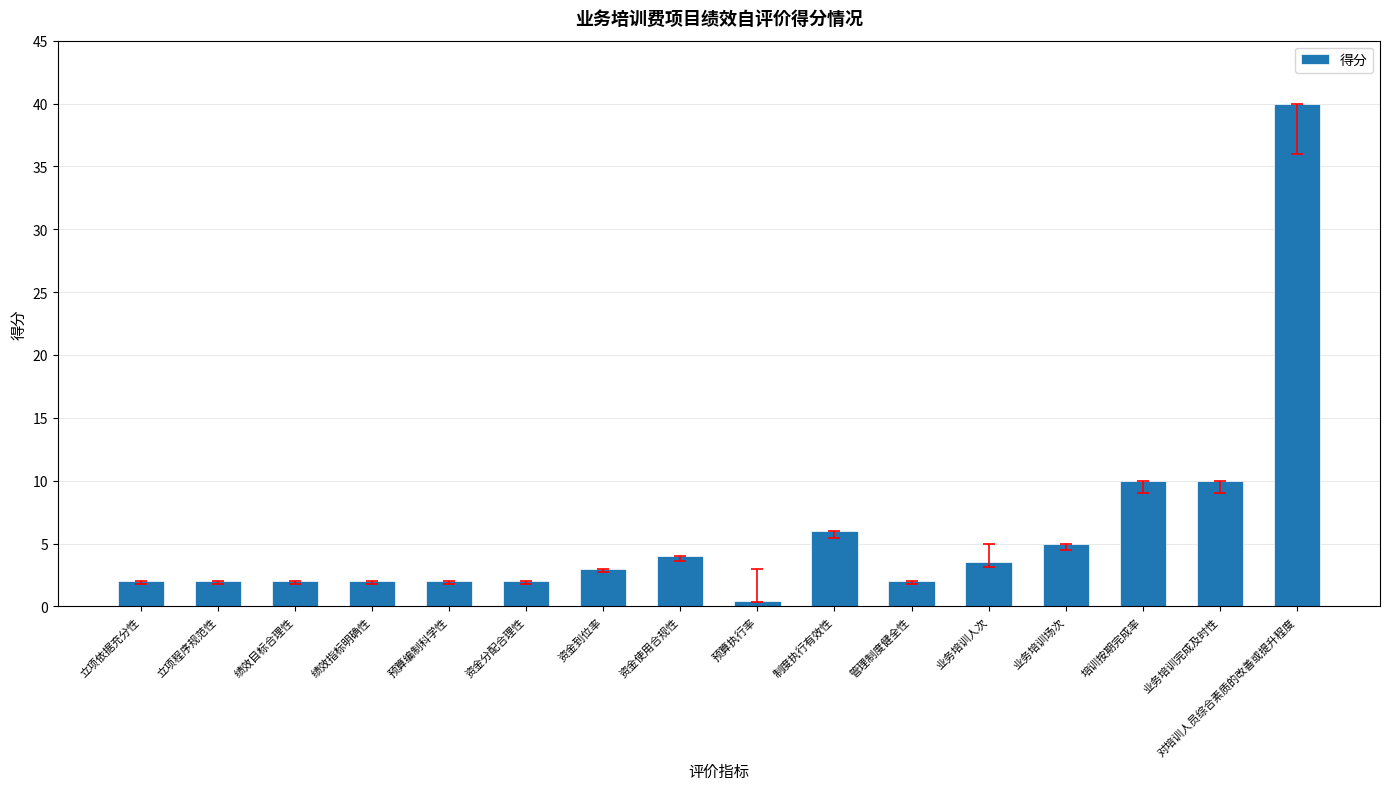

What value does the data have at 制度执行有效性?

6.0